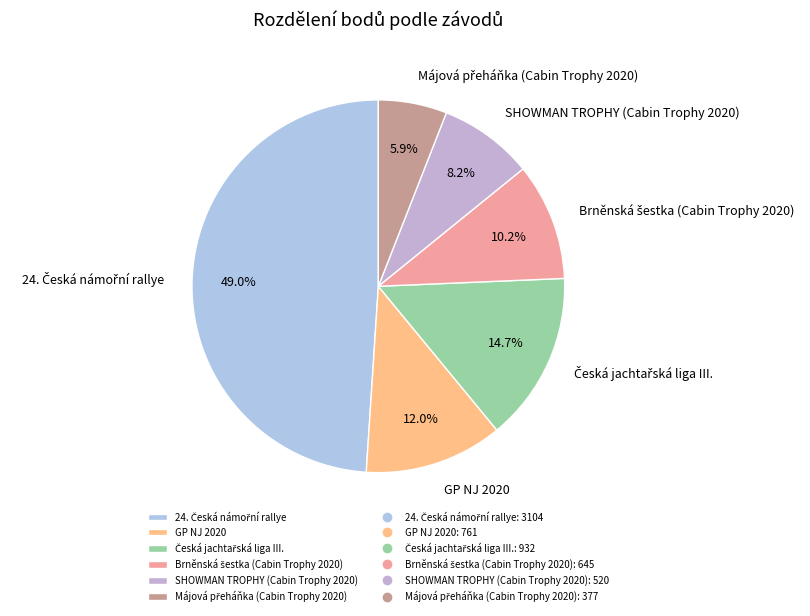

How many segments does this pie chart have?

6